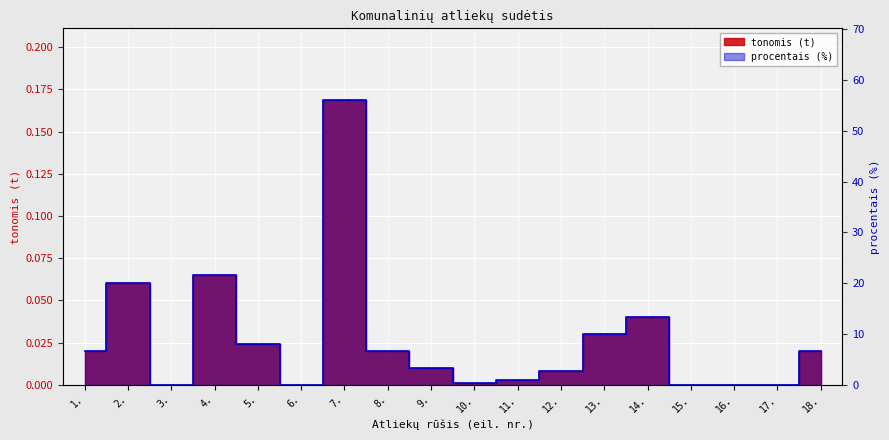

Rank the series by their maximum value, from highest to lowest.

procentais (%), tonomis (t)